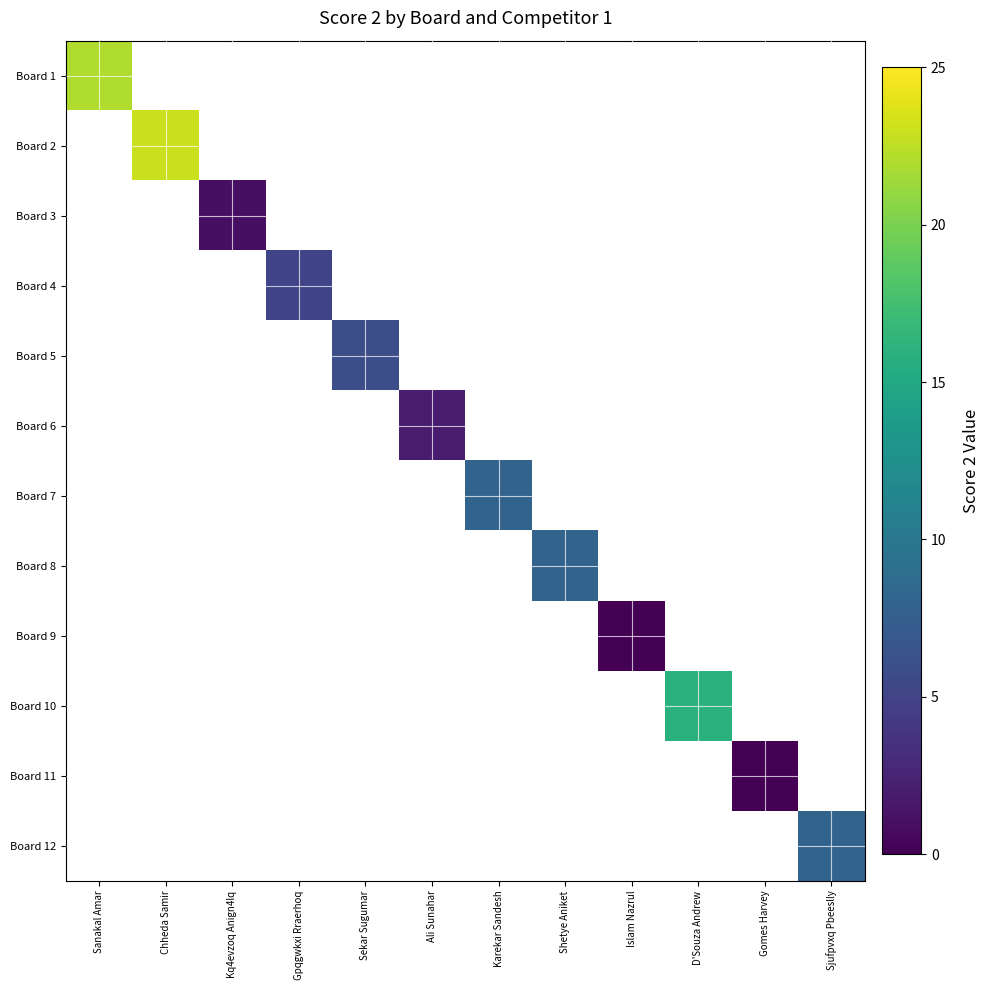

At which category does the chart reach its minimum across all series?

Islam Nazrul